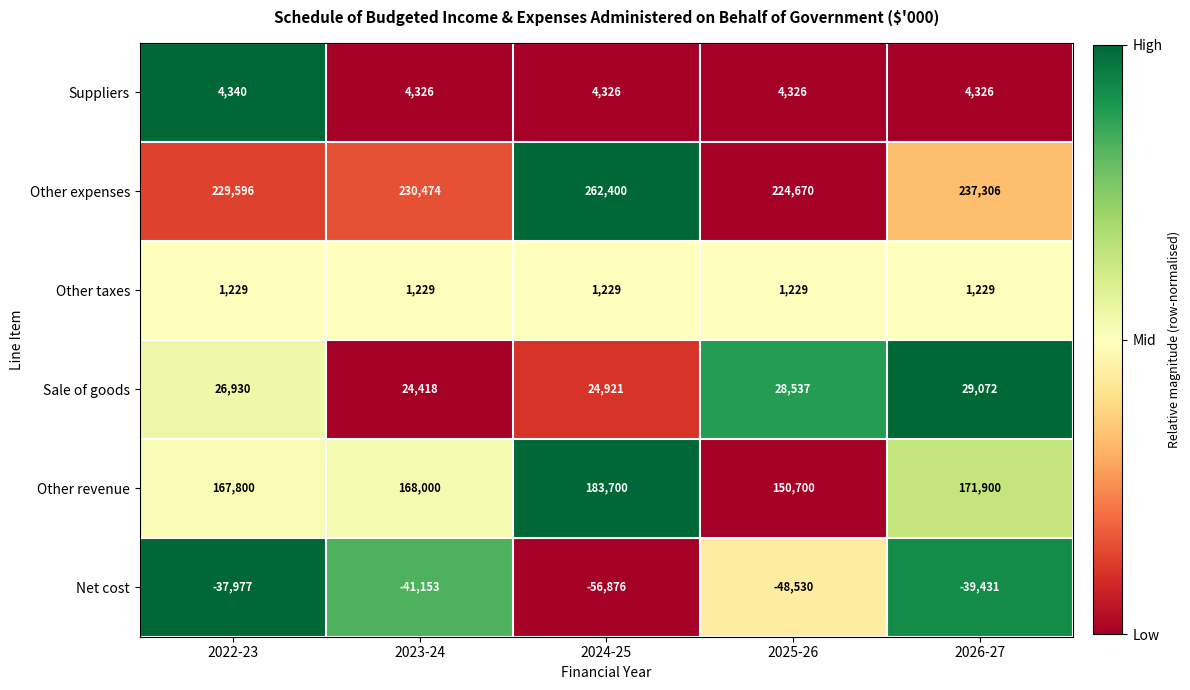

The Suppliers series shows 5980 at 2026-27. True or false?

False